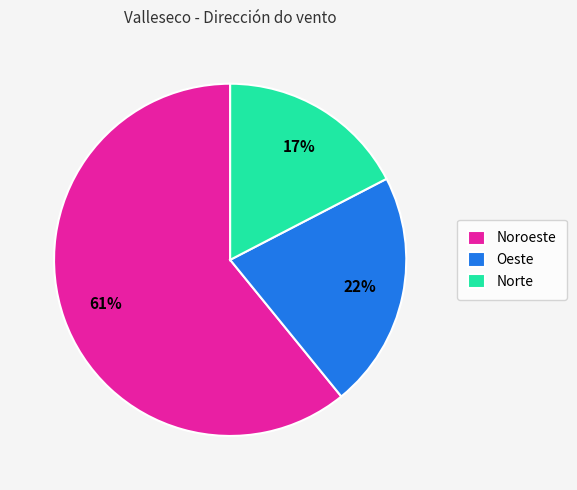

How many slices are in this pie chart?

3